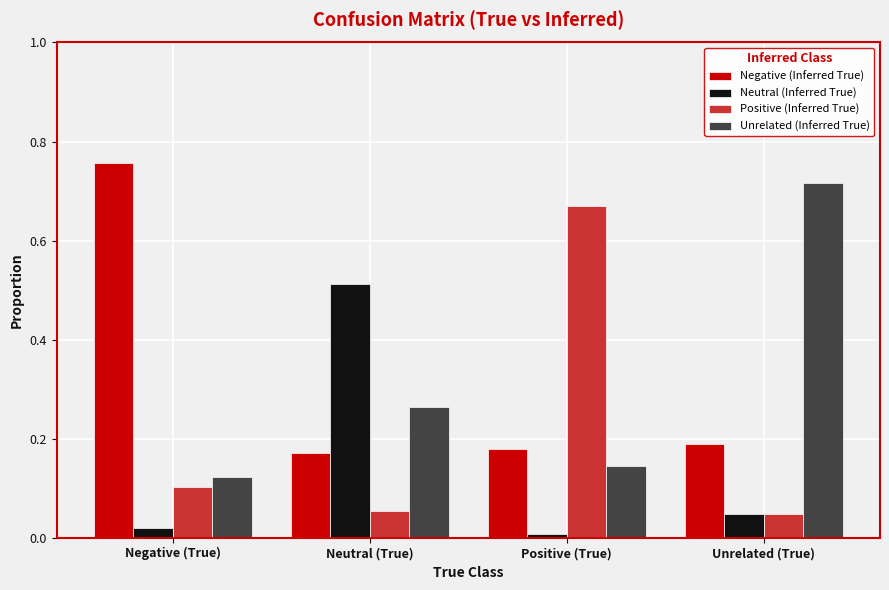

Which category has the highest value in the Positive (Inferred True) series?

Positive (True)